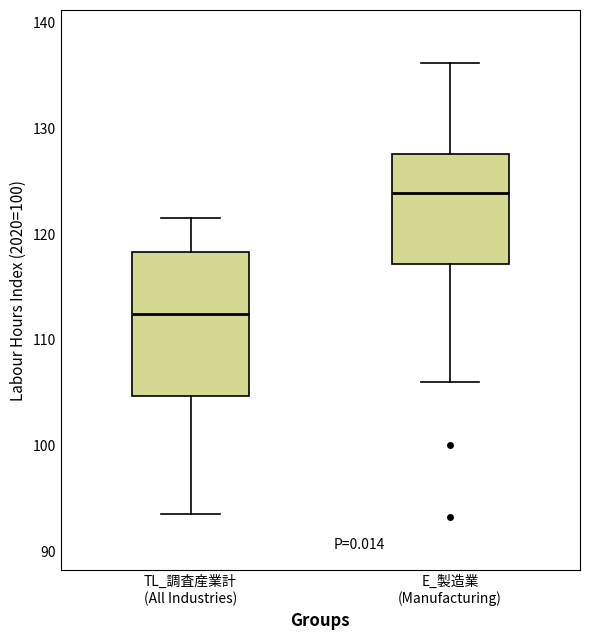

Reading left to right, transcribe this box plot: for each box, give where its median line is, the range the box spans, and where its two whiskers end, as read against the y-axis. The values are not printed on the chart, so give them approximately, as read against the axis.

TL_調査産業計 (All Industries): median 112, box 105 to 118, whiskers 94 to 122
E_製造業 (Manufacturing): median 124, box 117 to 128, whiskers 106 to 136